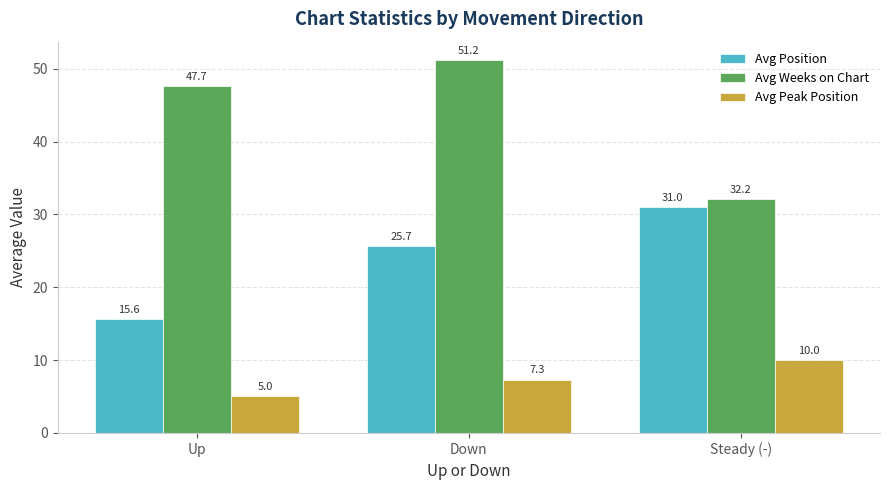

Does the chart contain any negative values?

No